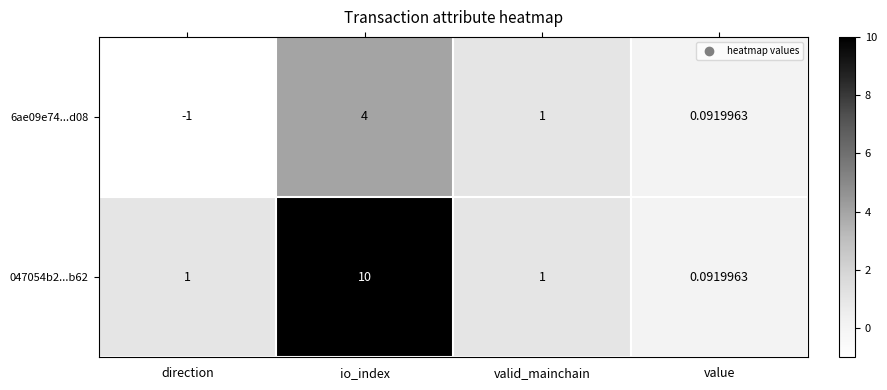

What is the total value across all series at valid_mainchain?

2.0